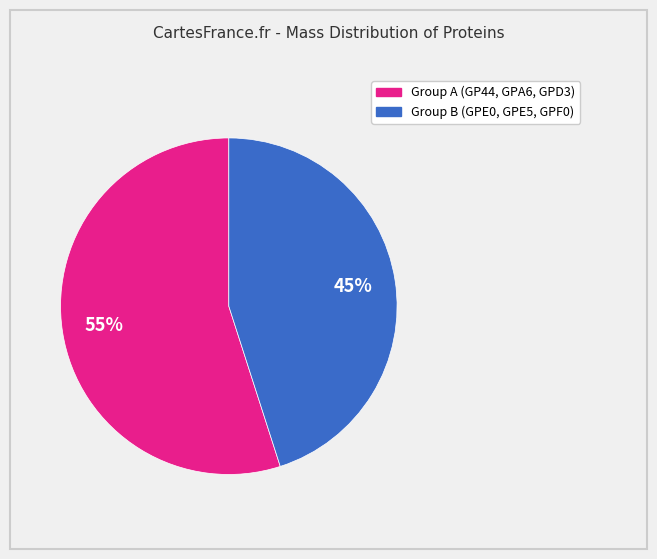

To the nearest percent, what is the difference between the largest and smallest slice percentages?

10%